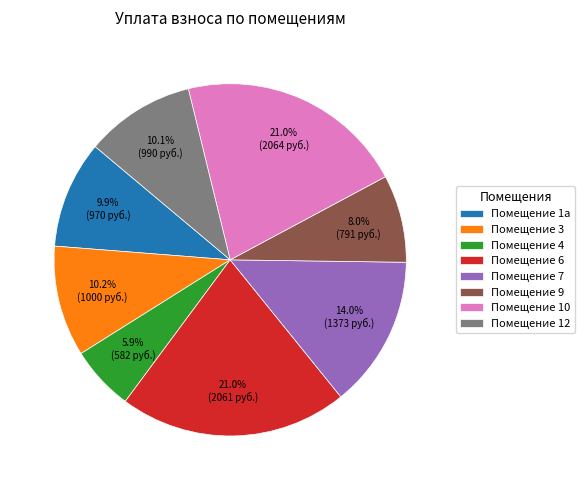

Which category has the smallest portion of the pie?

Помещение 4